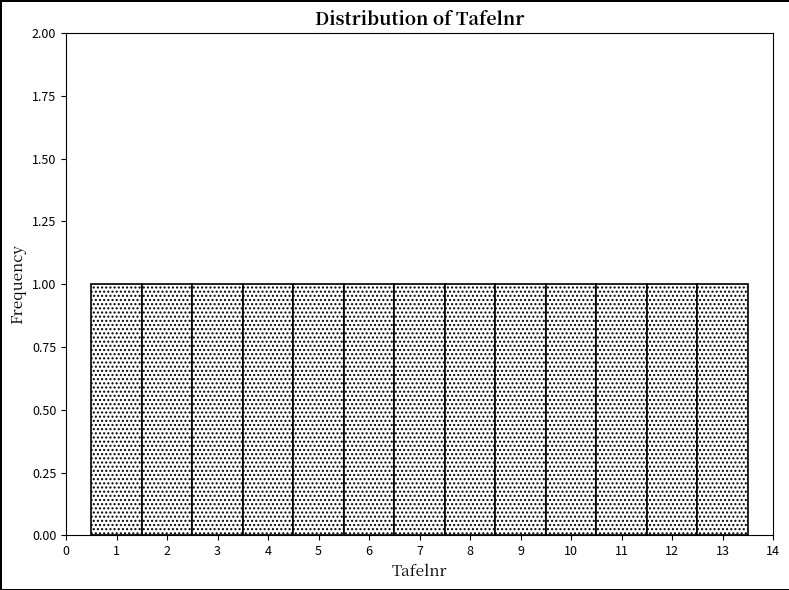

Reading left to right, transcribe this chart: for each bar, give the range it covers on the x-axis and its height. The values are not printed on the chart, so give them approximately, as read against the axis.

0.5 to 1.5: 1
1.5 to 2.5: 1
2.5 to 3.5: 1
3.5 to 4.5: 1
4.5 to 5.5: 1
5.5 to 6.5: 1
6.5 to 7.5: 1
7.5 to 8.5: 1
8.5 to 9.5: 1
9.5 to 10.5: 1
10.5 to 11.5: 1
11.5 to 12.5: 1
12.5 to 13.5: 1